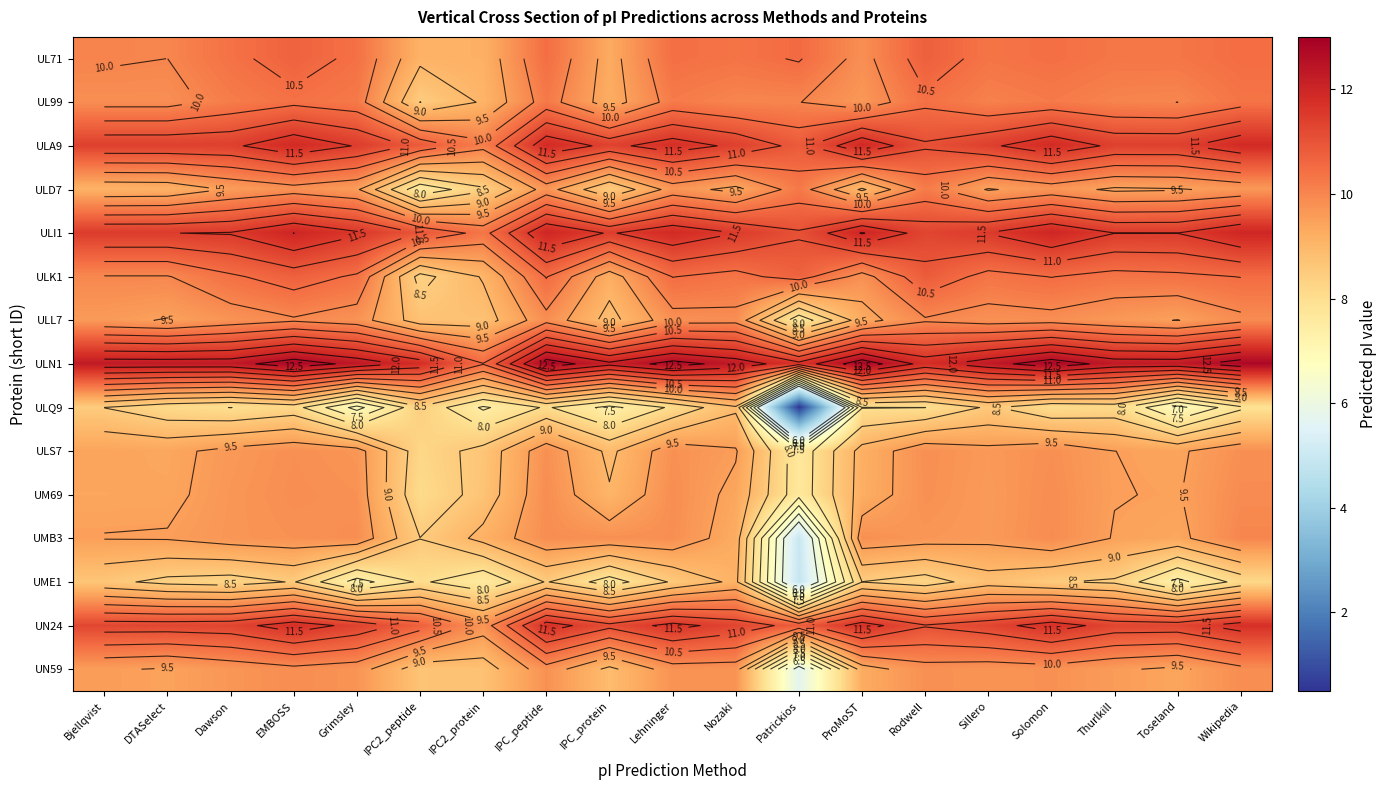

What value does the UL71 series have at Nozaki?

10.3